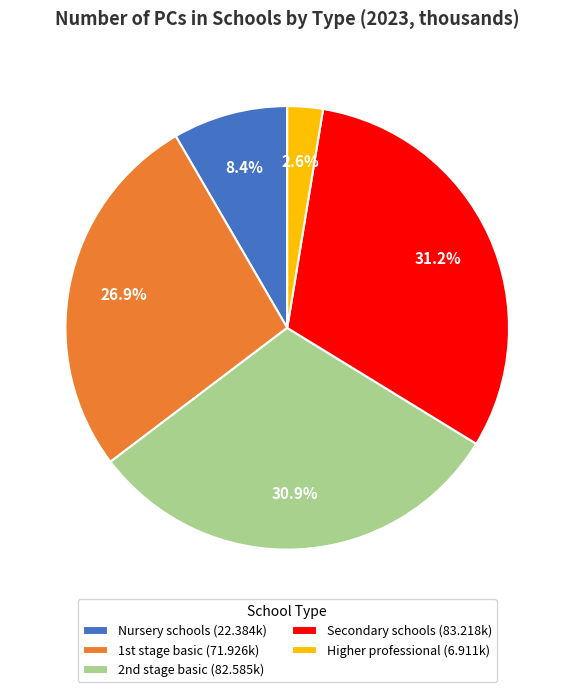

Approximately how many times larger is the value at Nursery schools (22.384k) compared to Higher professional (6.911k)?

3.2